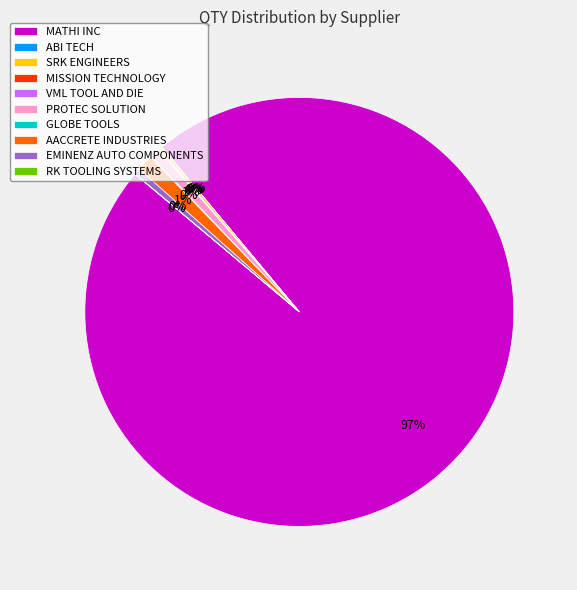

Combined, do AACCRETE INDUSTRIES and PROTEC SOLUTION account for over 50%?

No